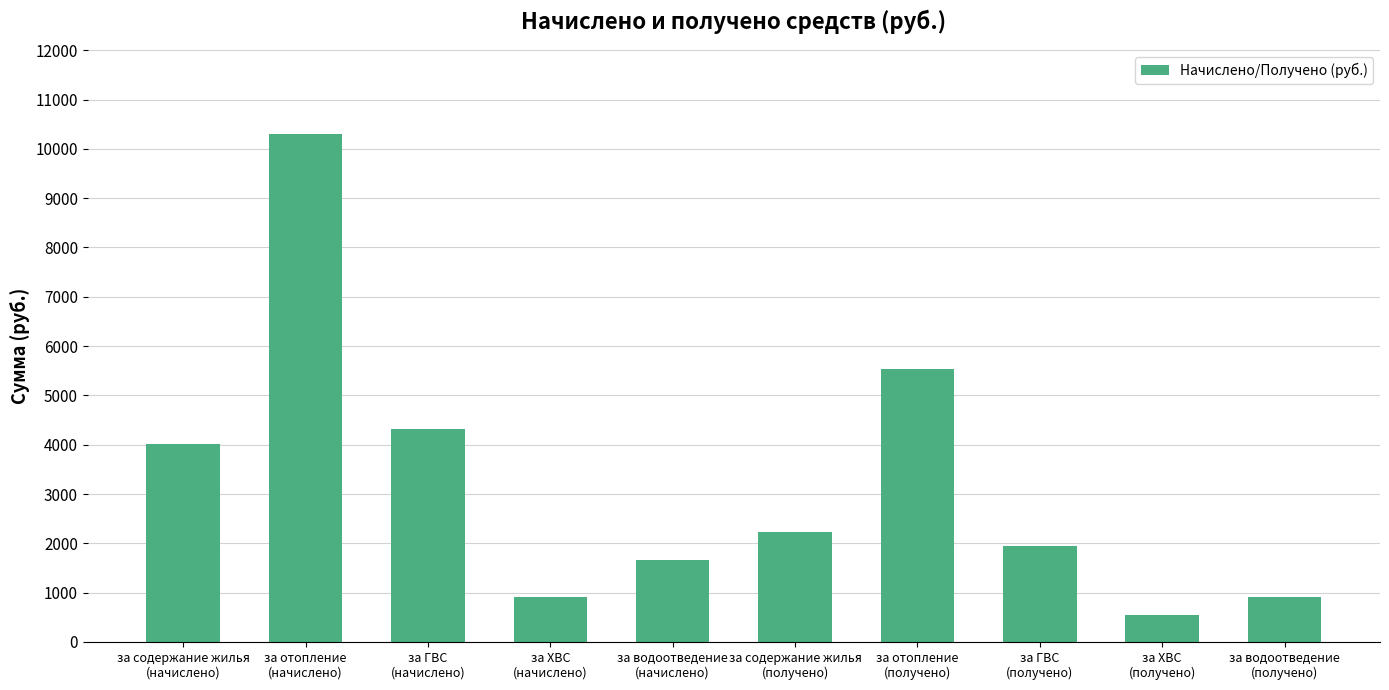

Between за содержание жилья
(начислено) and за водоотведение
(получено), which is larger?

за содержание жилья
(начислено)